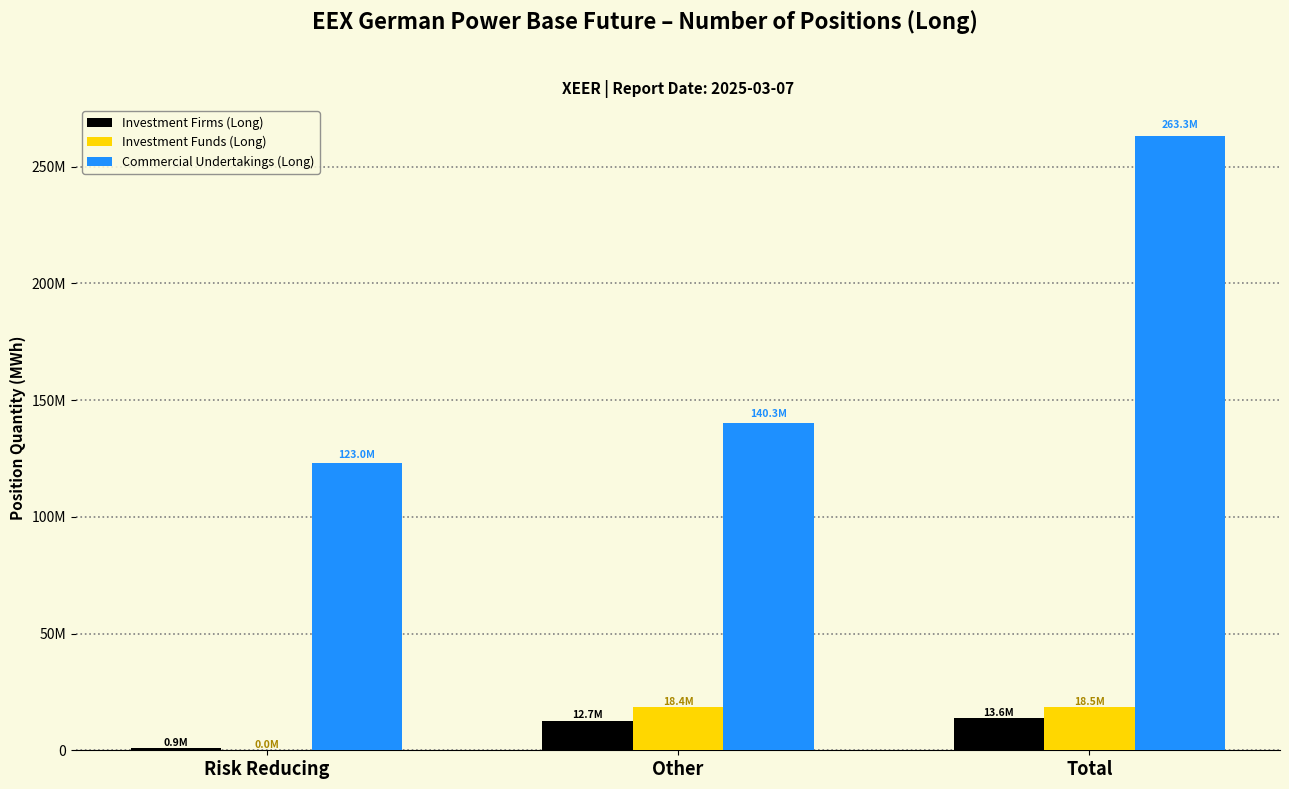

Are the bars horizontal?

No